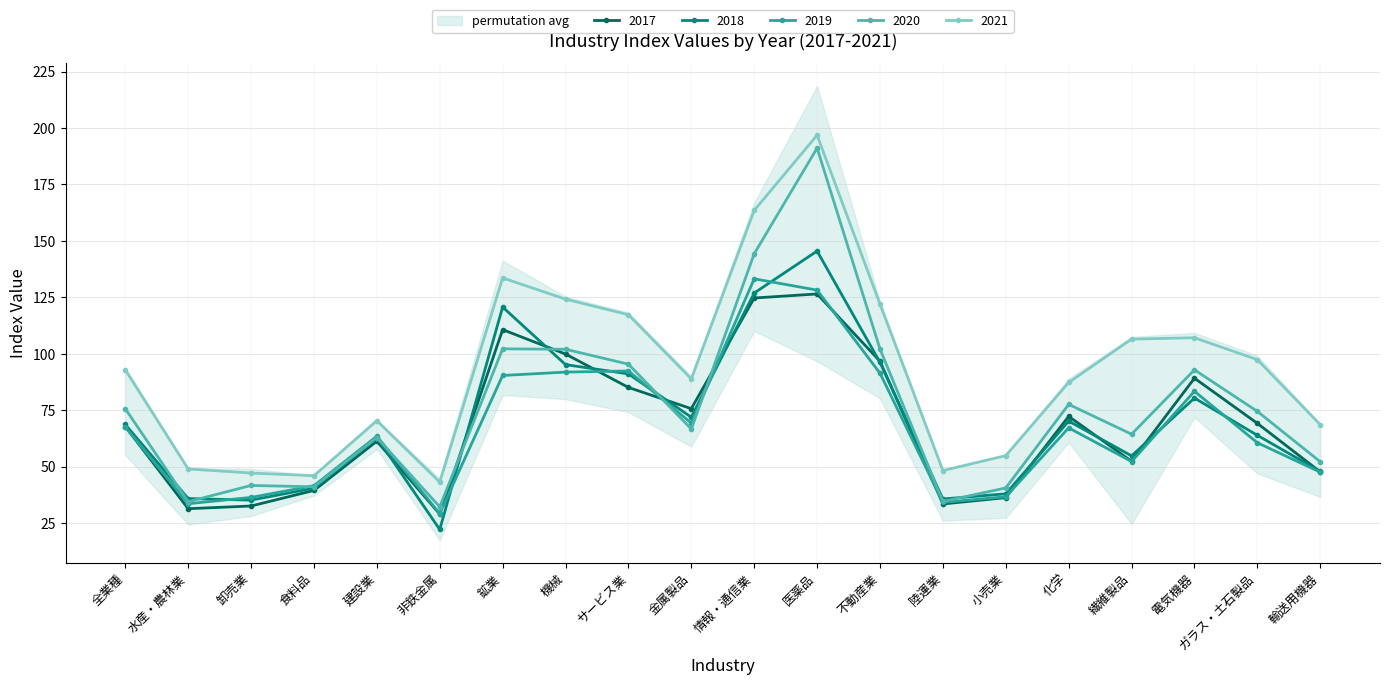

How many series are shown in this chart?

5